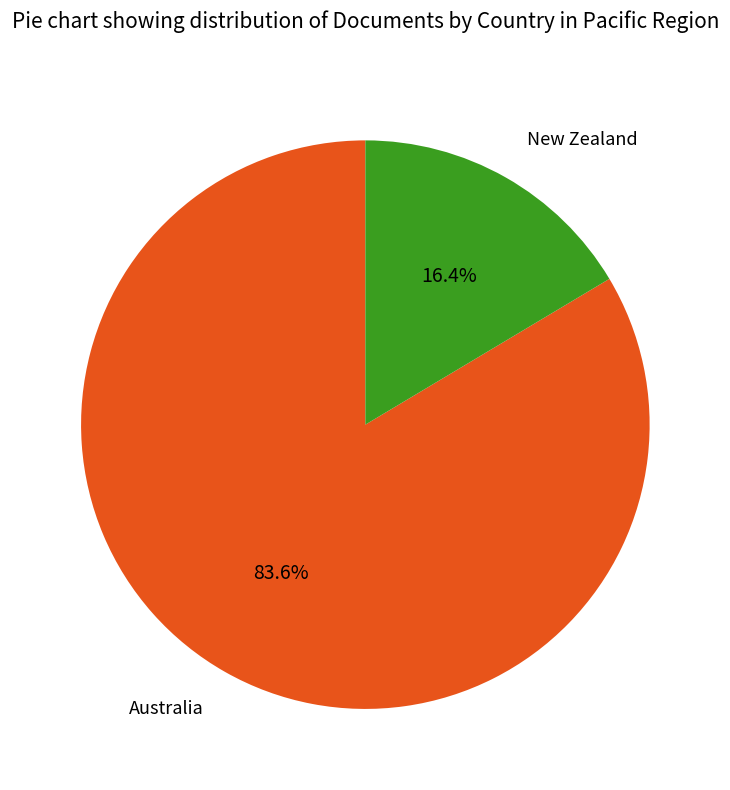

Is there a majority slice in this chart?

Yes